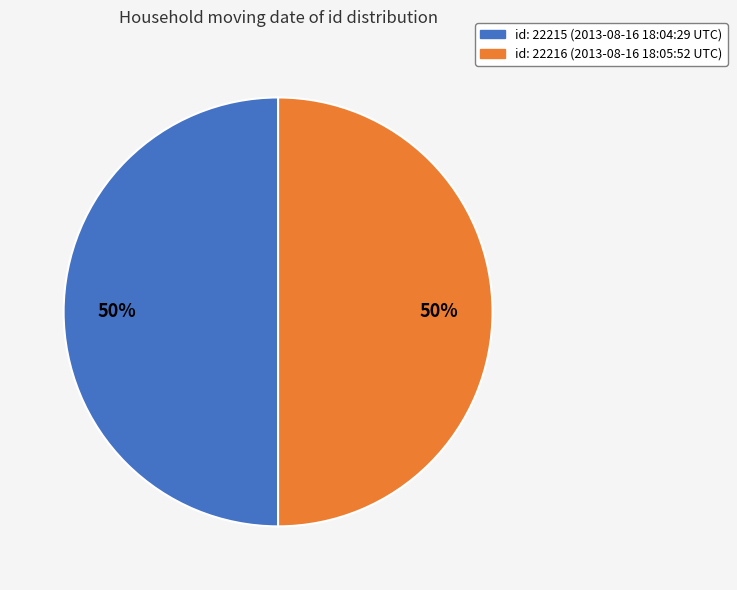

To the nearest percent, what is the average slice percentage?

50%